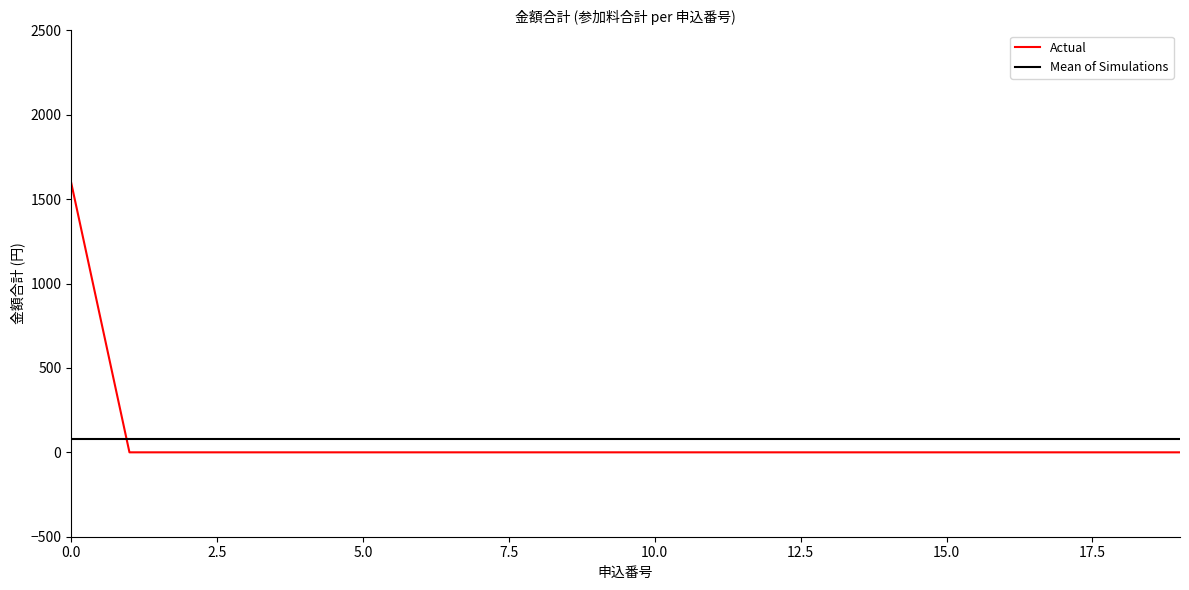

Which series has the largest range (max minus min)?

Actual